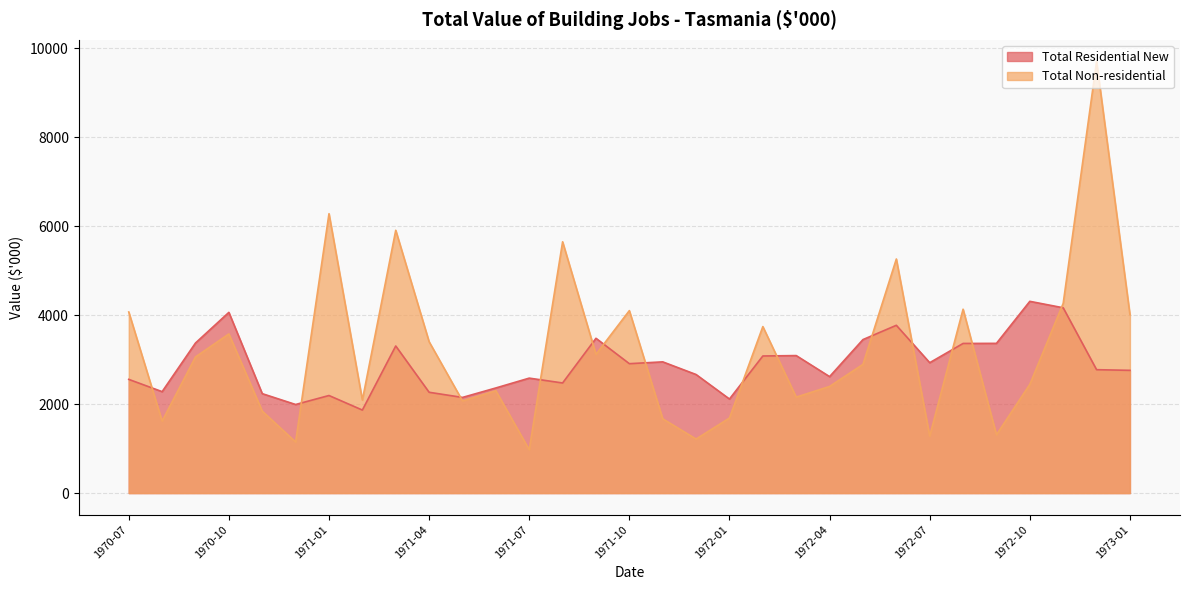

Between 1971-03 and 1971-09, which series saw the biggest shift?

Total Non-residential